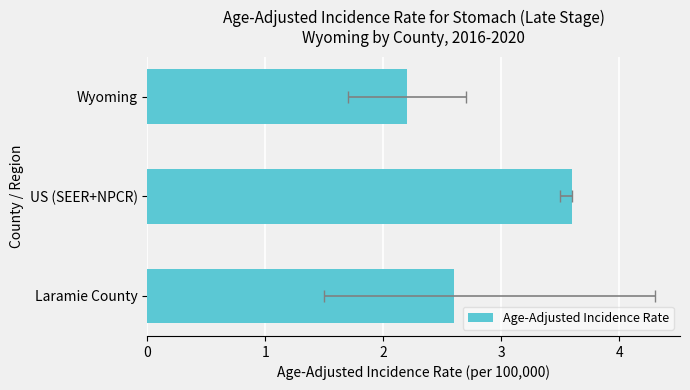

What is the sum of all values?

8.4